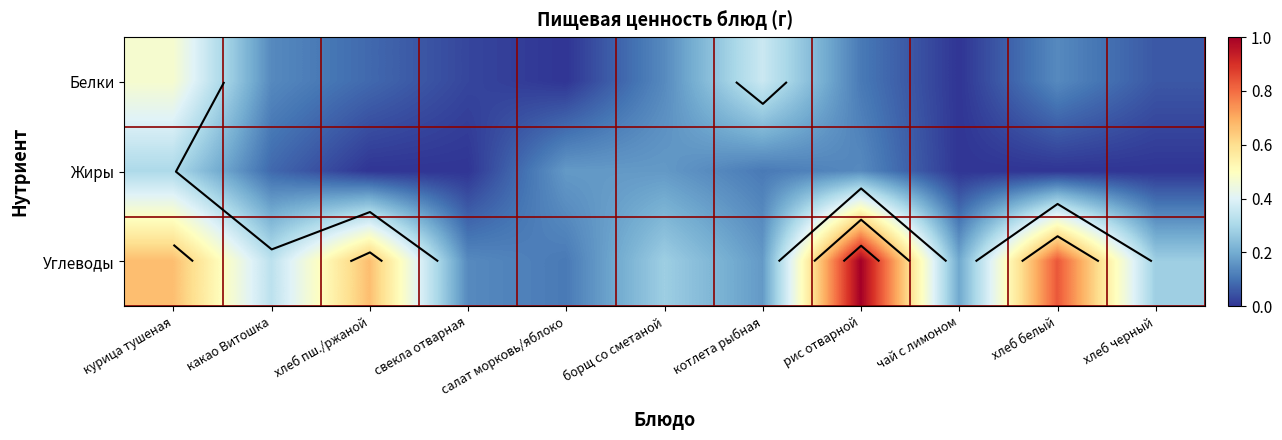

What is the difference between the second highest and minimum values in the Углеводы series?

0.7